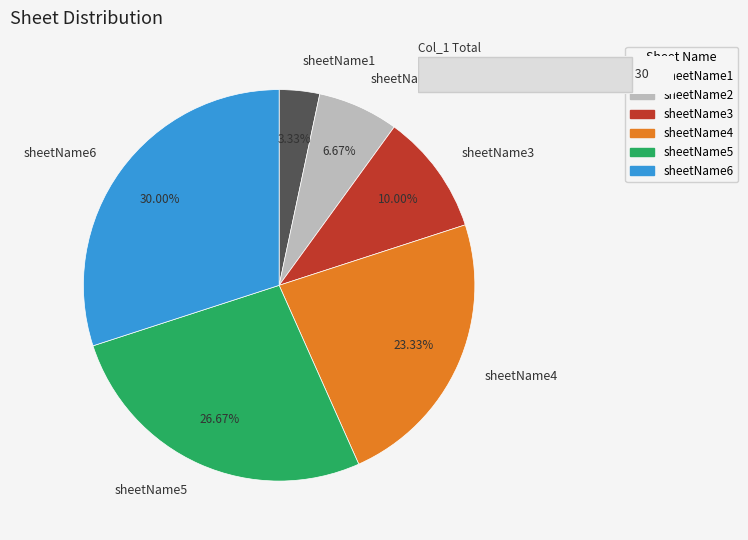

Count the number of slices in the pie.

6